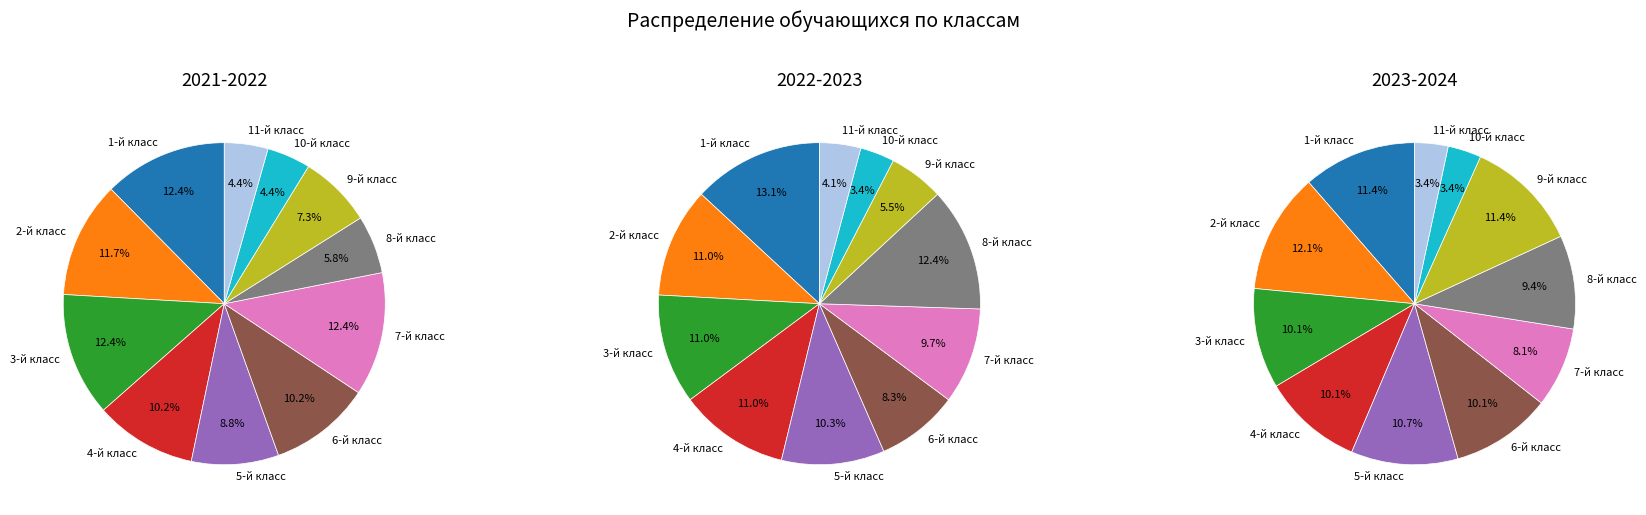

What is the total percentage of 4-й класс and 10-й класс?

14.6%